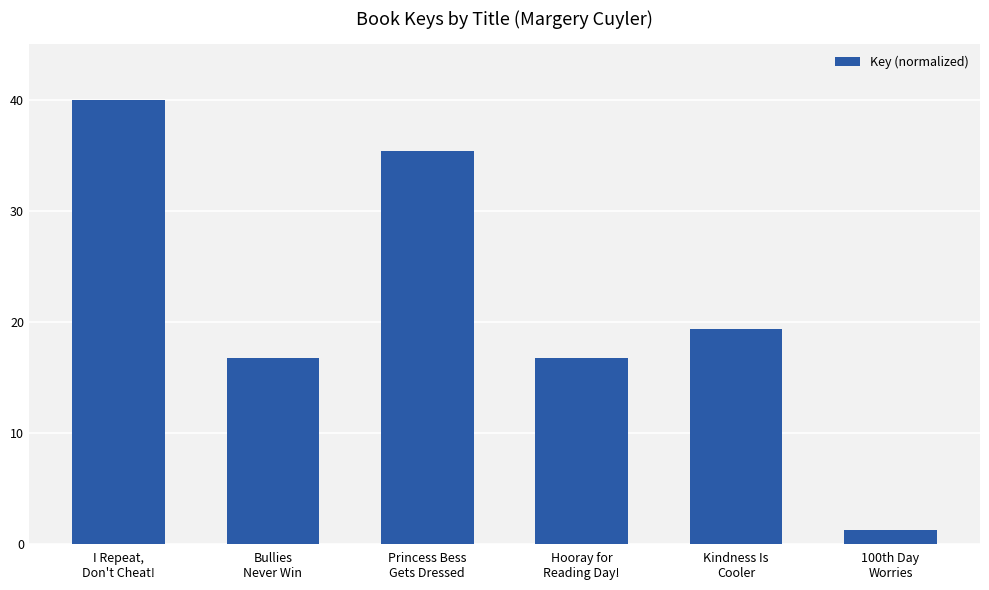

How many data points are less than 19?

3